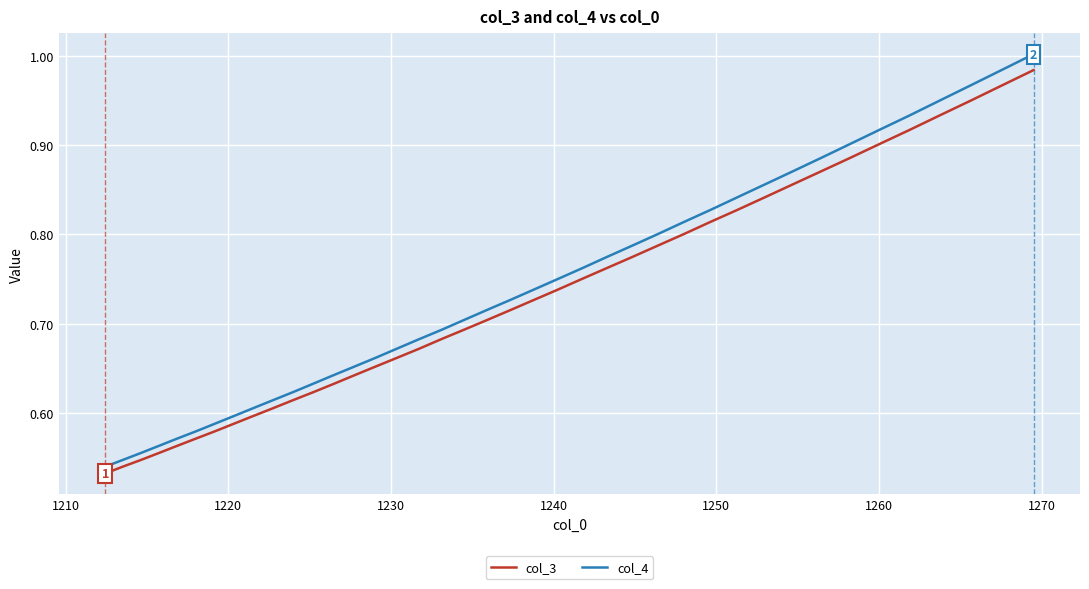

Which series has the widest spread of values?

col_4